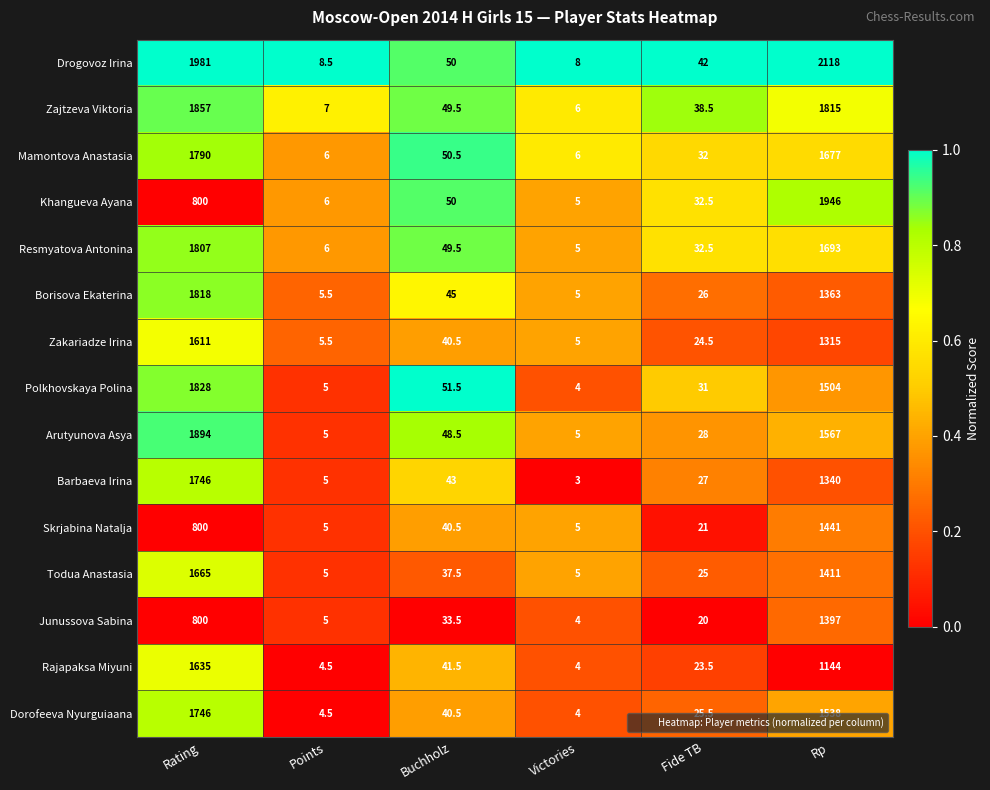

Which category has the lowest value across all series?

Victories